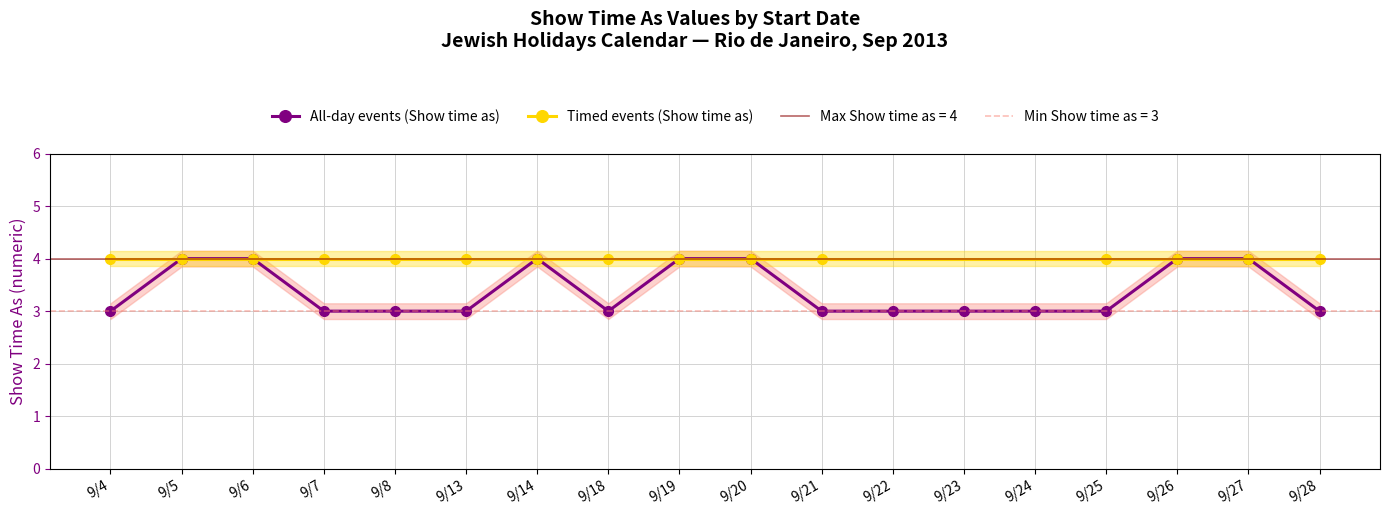

Read the Timed events (Show time as) value at 9/4.

4